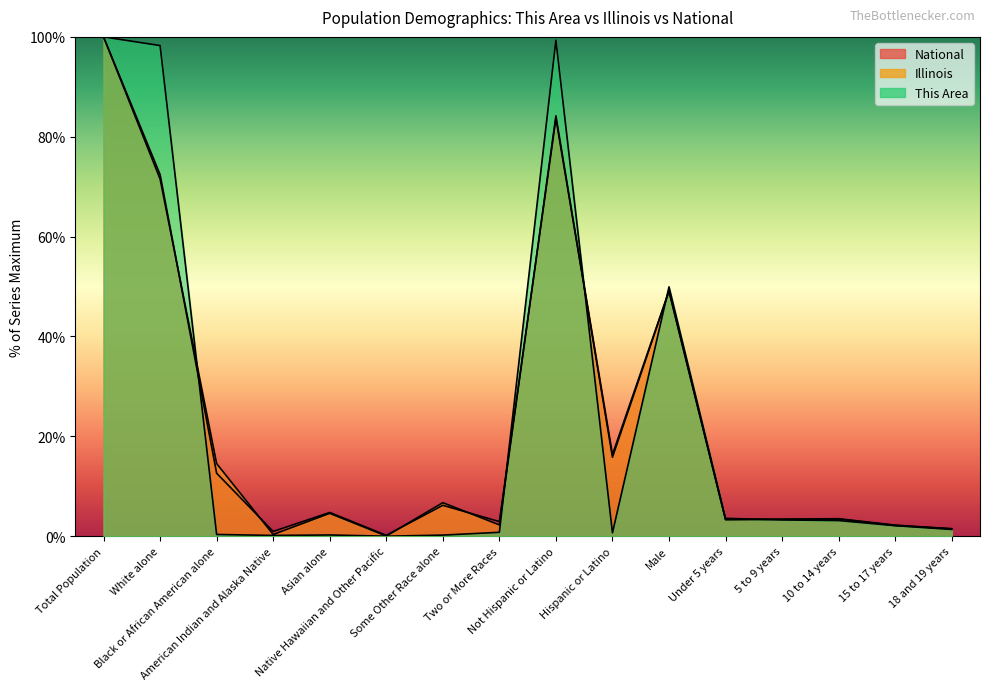

Is the value of Illinois line at Some Other Race alone greater than the value of National line at 5 to 9 years?

Yes